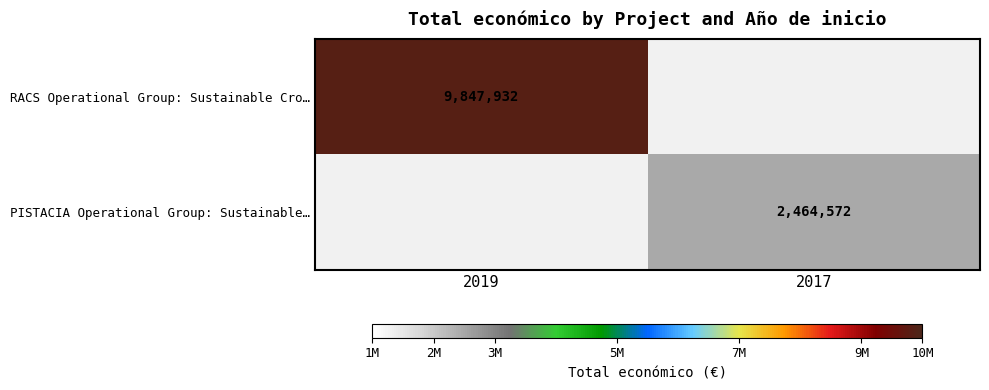

Is it true that RACS Operational Group: Sustainable Cro… equals 9847932 at 2019?

True